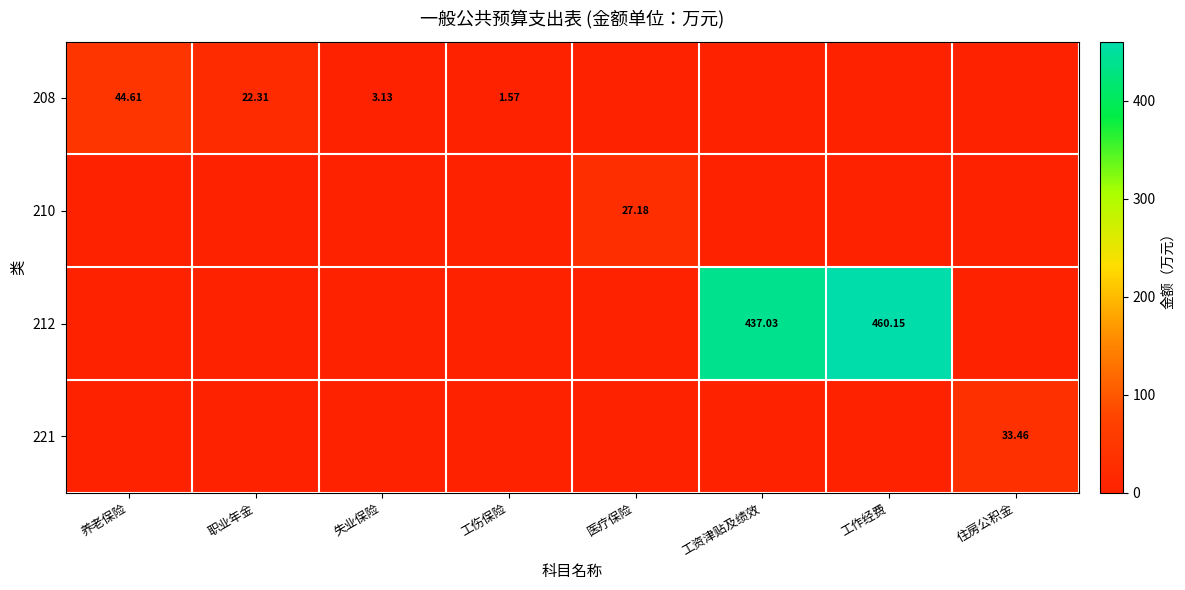

Which has a higher value, 工伤保险 or 养老保险?

养老保险